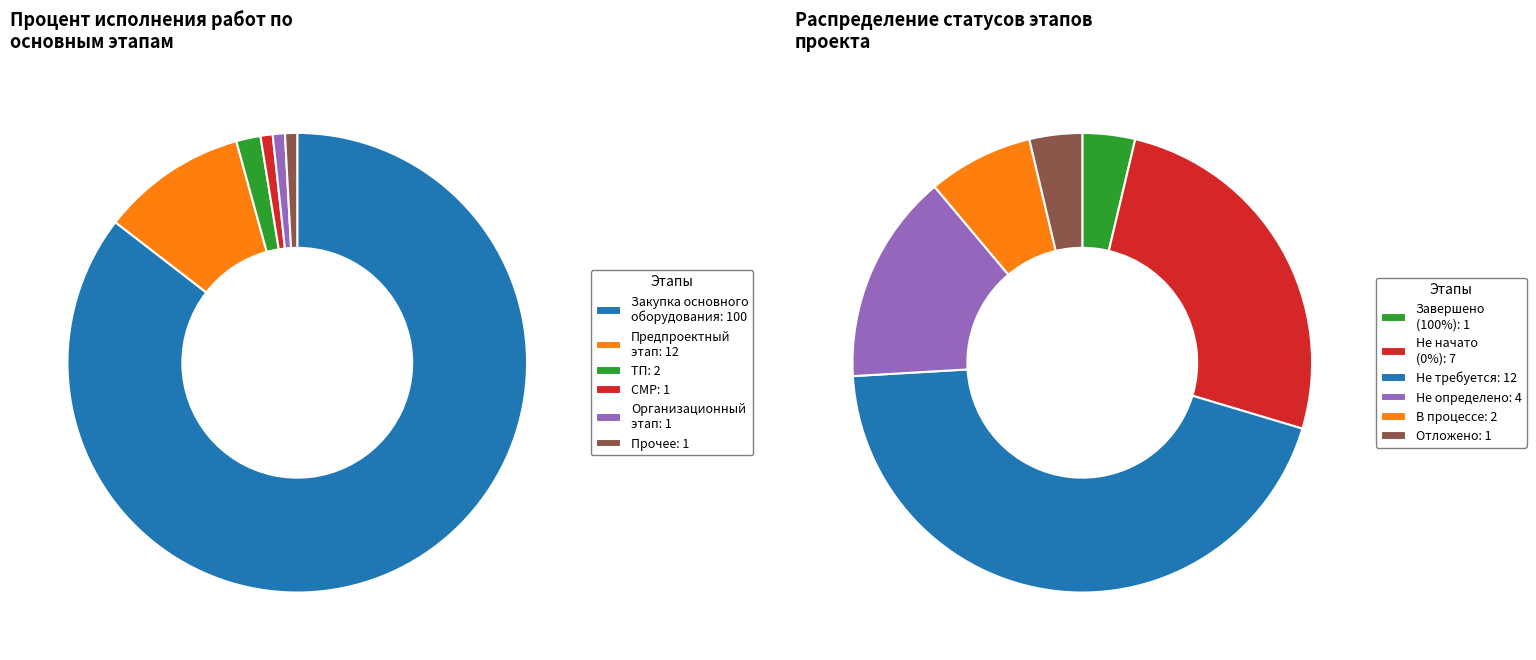

True or false: Заключение договора на ТП accounts for 1% of the total.

False